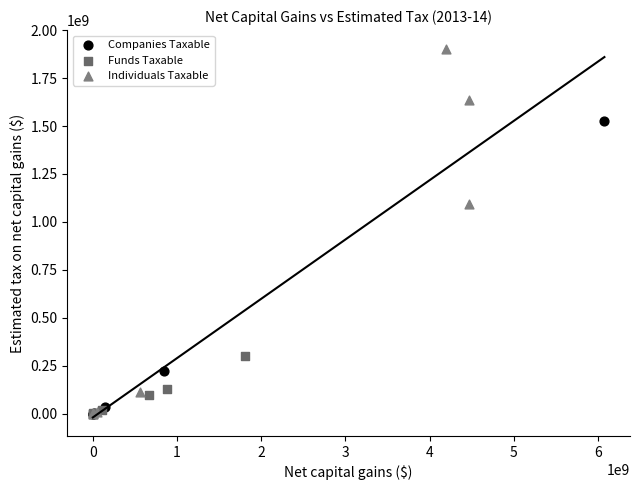

What are all the series names shown in the legend?

Companies Taxable, Funds Taxable, Individuals Taxable